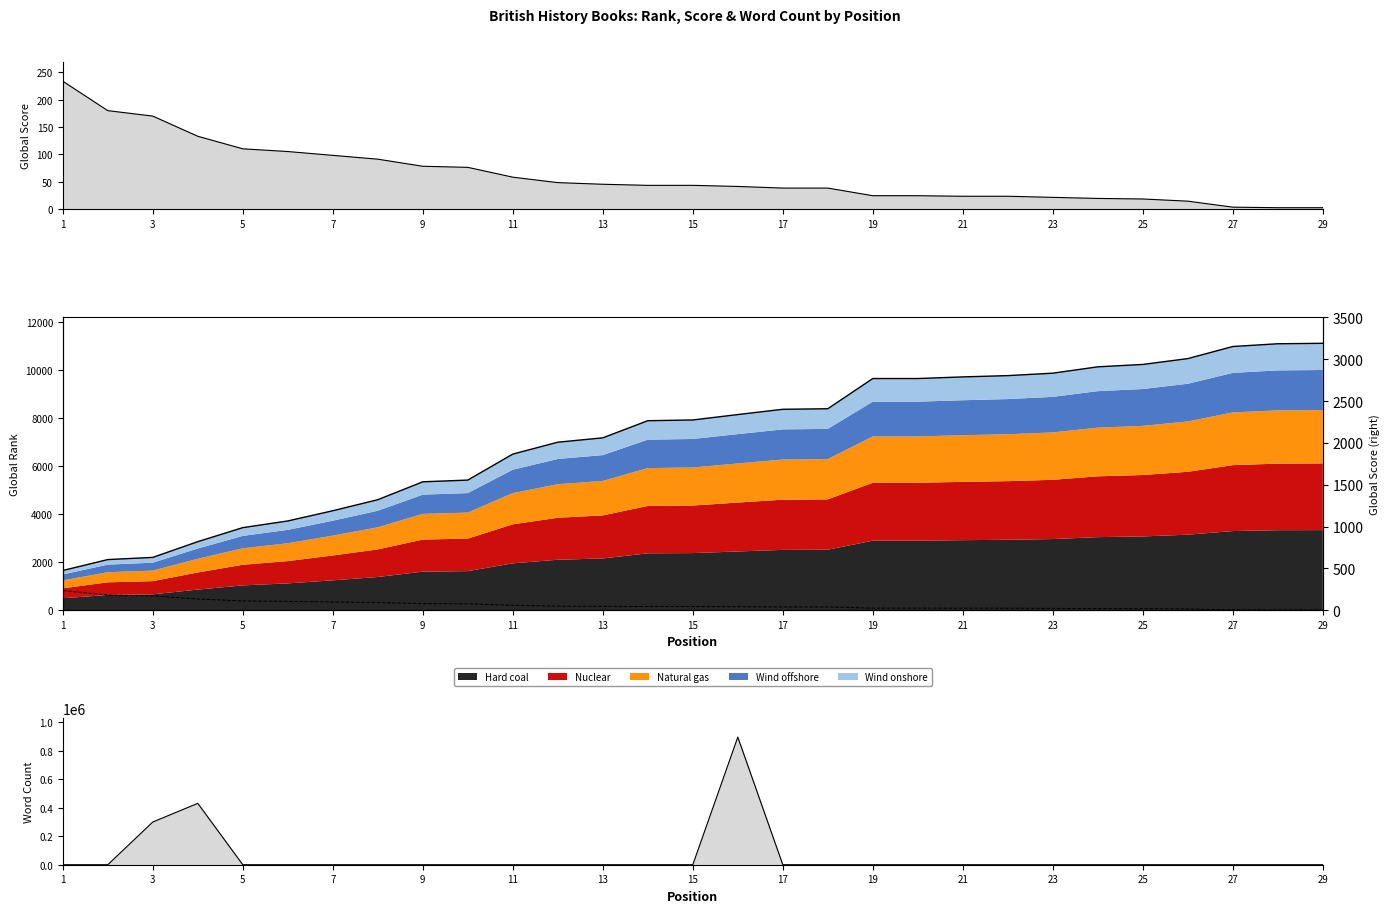

Count the number of categories in the chart.

29